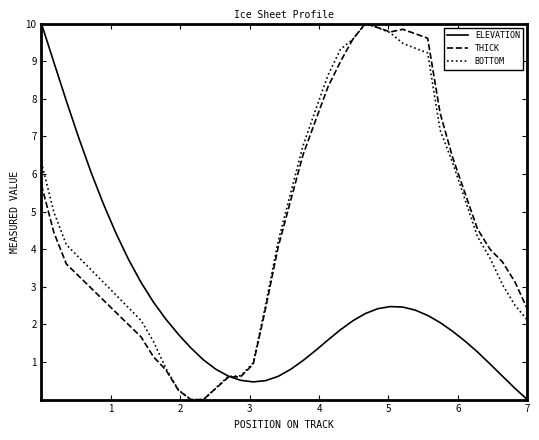

What is the maximum value shown in the chart?

10.0